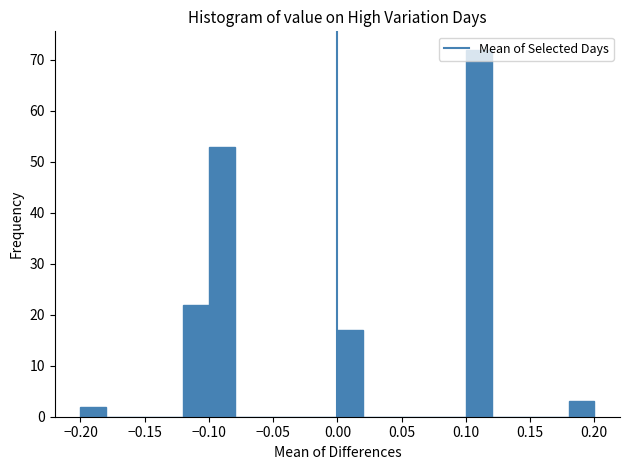

Reading left to right, transcribe this chart: for each bar, give the range it covers on the x-axis and its height. The values are not printed on the chart, so give them approximately, as read against the axis.

-0.20 to -0.18: 2
-0.18 to -0.16: 0
-0.16 to -0.14: 0
-0.14 to -0.12: 0
-0.12 to -0.10: 22
-0.10 to -0.08: 53
-0.08 to -0.06: 0
-0.06 to -0.04: 0
-0.04 to -0.02: 0
-0.02 to 0.00: 0
0.00 to 0.02: 17
0.02 to 0.04: 0
0.04 to 0.06: 0
0.06 to 0.08: 0
0.08 to 0.10: 0
0.10 to 0.12: 72
0.12 to 0.14: 0
0.14 to 0.16: 0
0.16 to 0.18: 0
0.18 to 0.20: 3